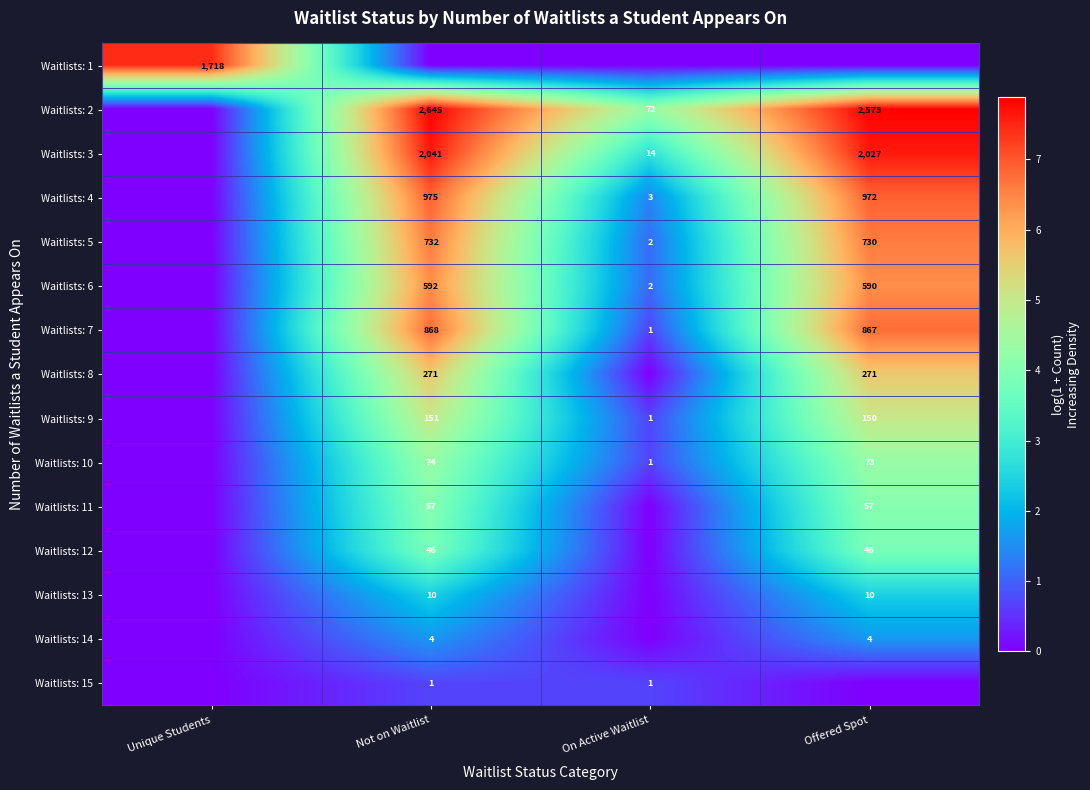

Is it true that Waitlists: 13 equals 10 at Not on Waitlist?

True